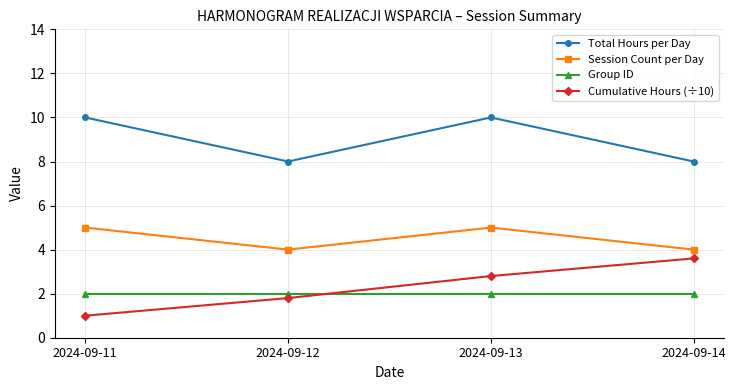

True or false: Group ID and Total Hours per Day intersect in this chart.

False